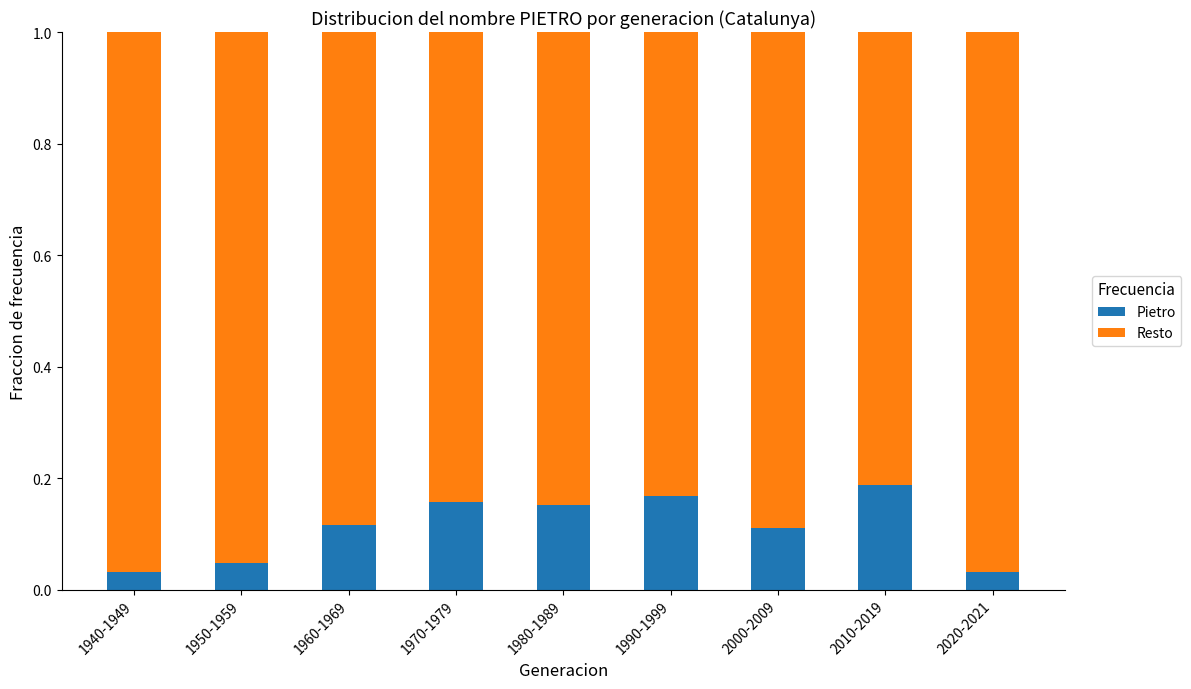

Which category has the highest value in the Pietro series?

2010-2019